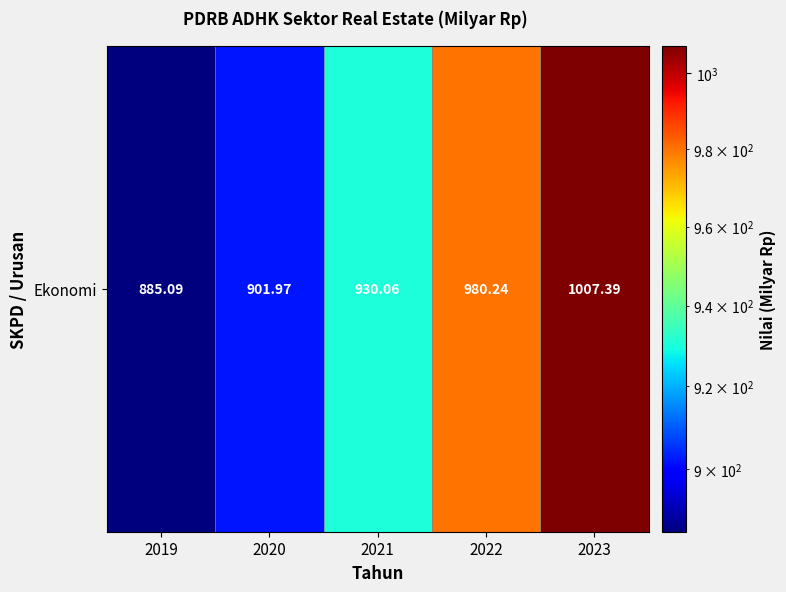

Reading left to right, list all the values displayed in this chart.

885.1	902.0	930.1	980.2	1007.4